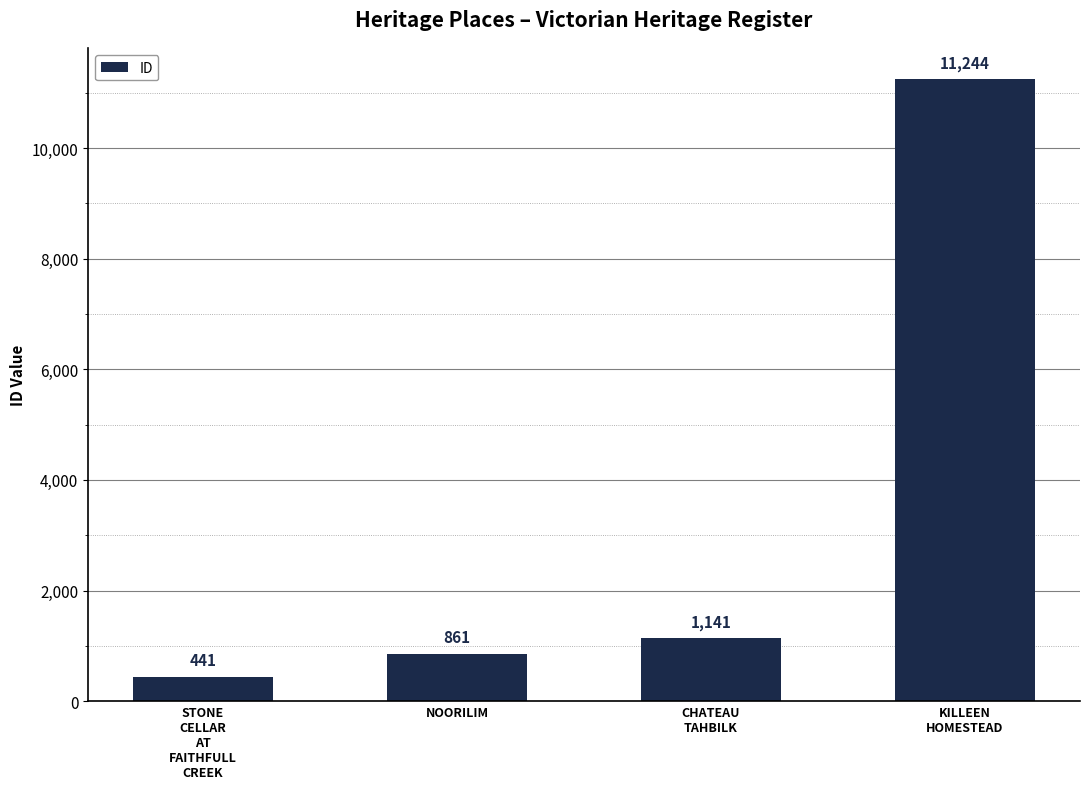

What is the label of the 2nd bar from the left?

NOORILIM